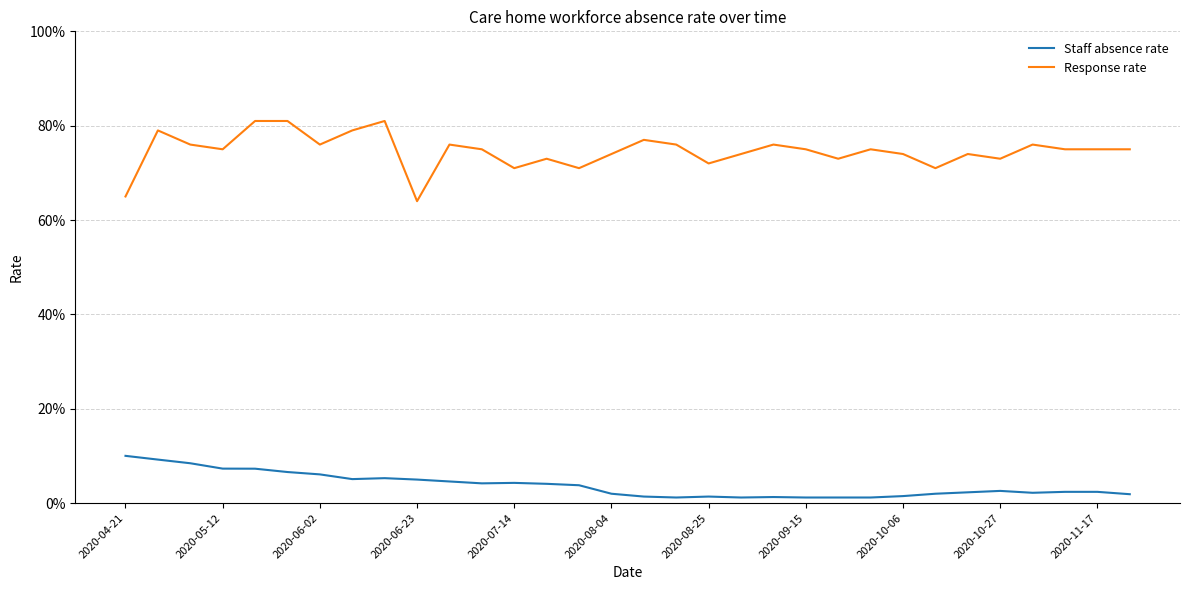

True or false: Staff absence rate and Response rate intersect in this chart.

False